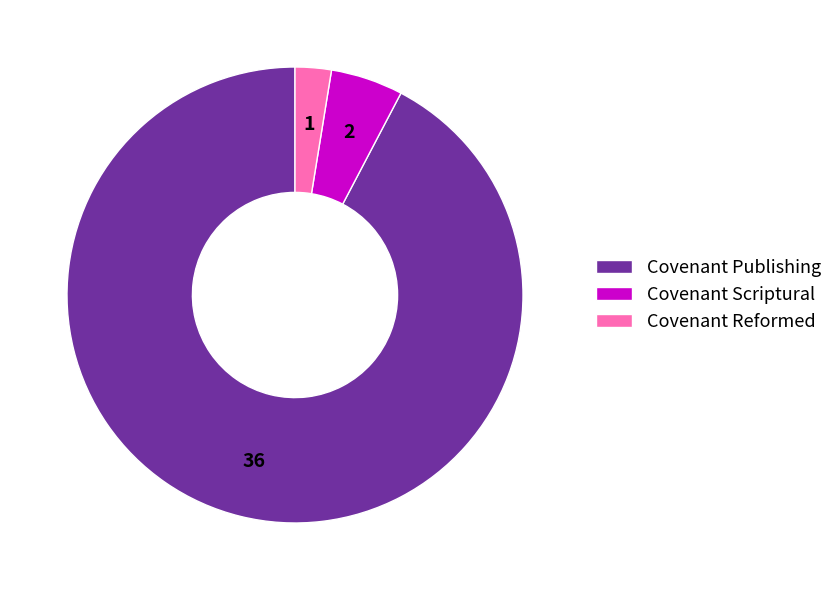

What is the largest slice in the pie chart?

Covenant Publishing